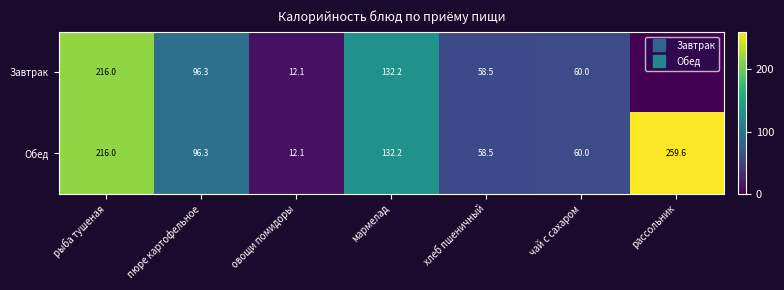

Rank the categories by Завтрак value from lowest to highest.

рассольник, овощи помидоры, хлеб пшеничный, чай с сахаром, пюре картофельное, мармелад, рыба тушеная